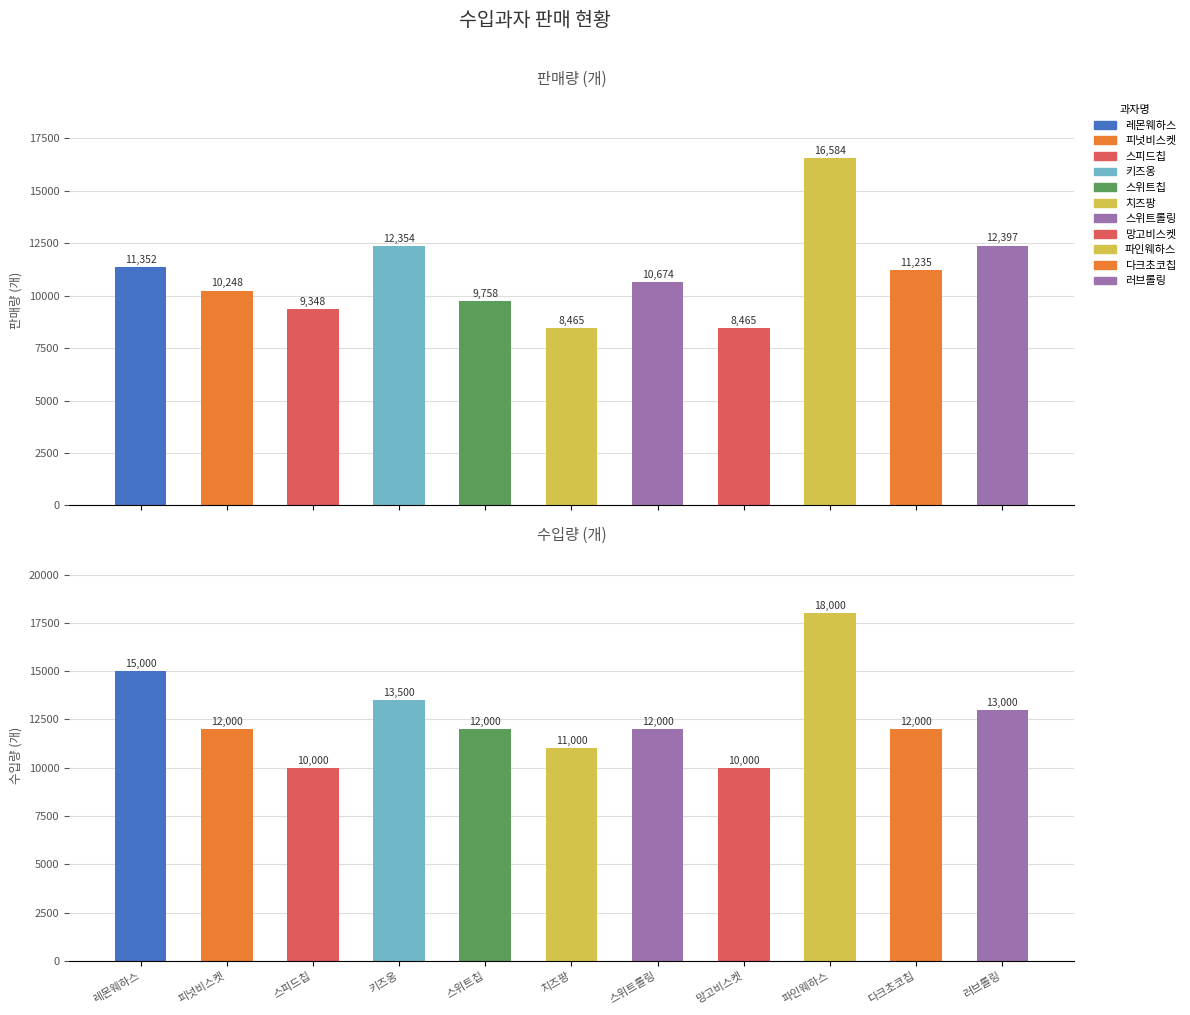

At 레몬웨하스, list the series in order from largest to smallest.

수입량, 판매량